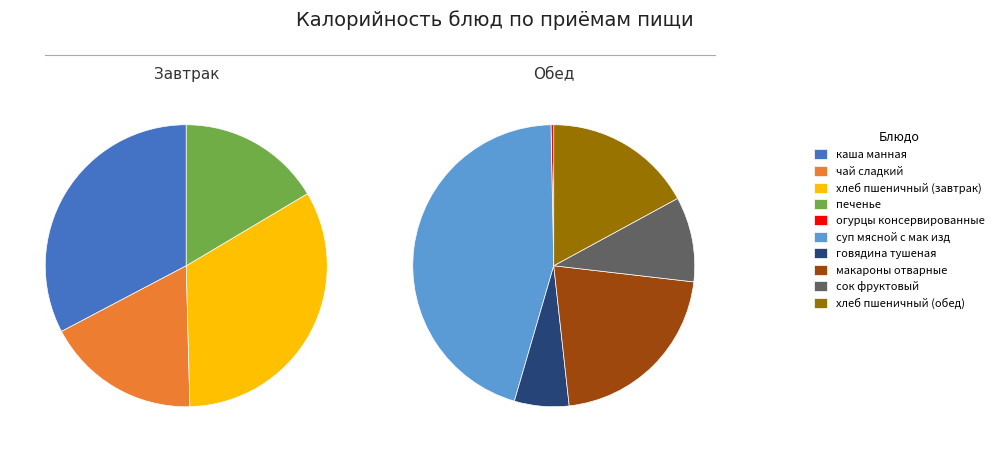

Is there a majority slice in this chart?

No